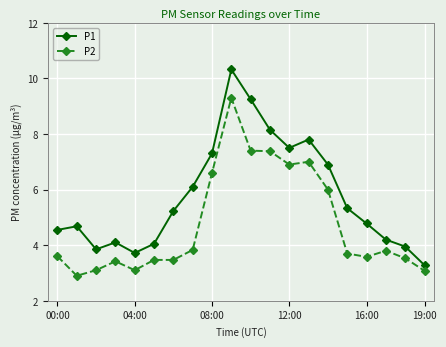

True or false: P1 has more than 1 interior local peaks.

True